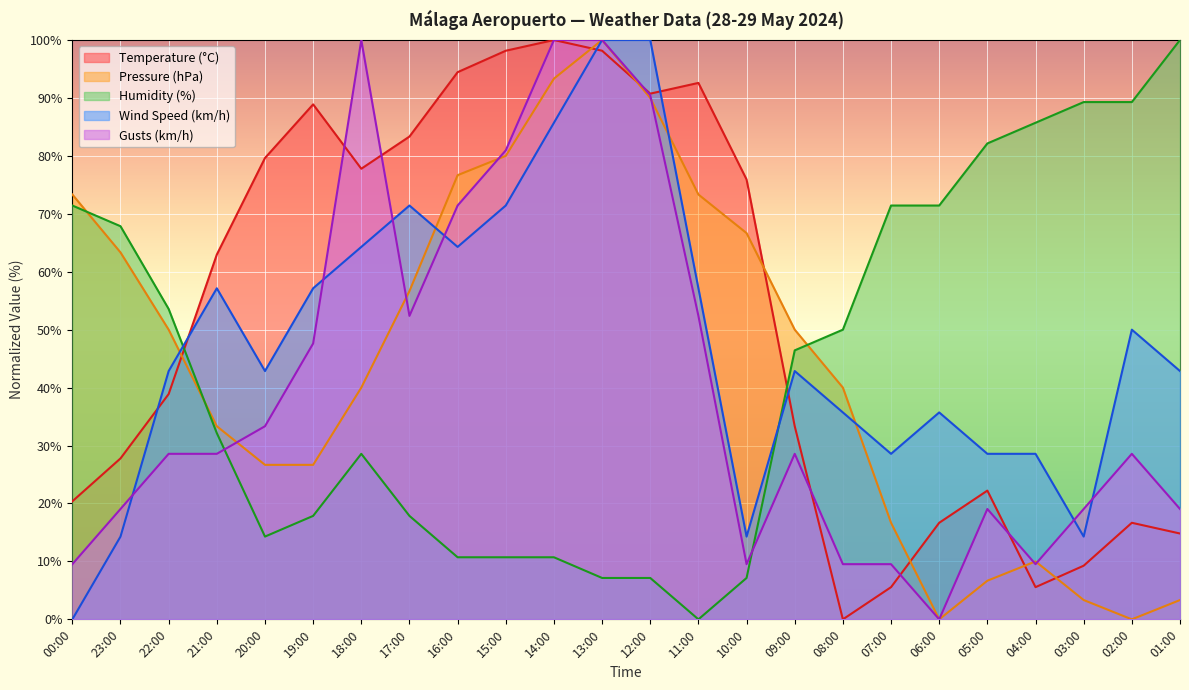

Which has a higher value, 02:00 or 06:00?

02:00